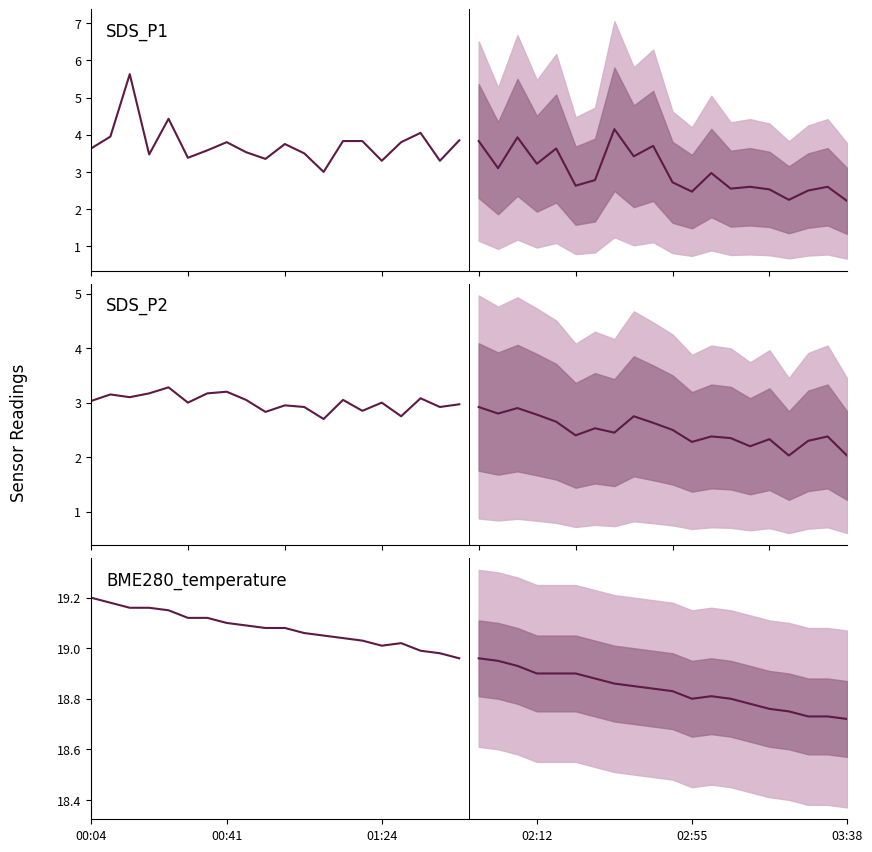

Is the value of BME280_temperature at 16 greater than the value of SDS_P1 at 18?

Yes